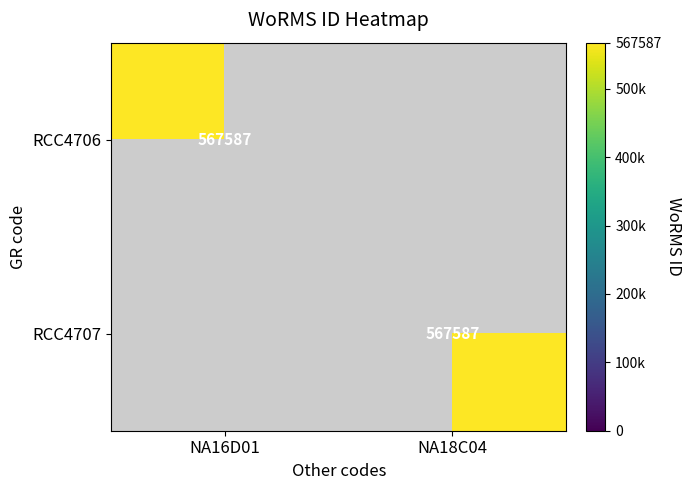

Is it true that RCC4706 equals 567587 at NA16D01?

True